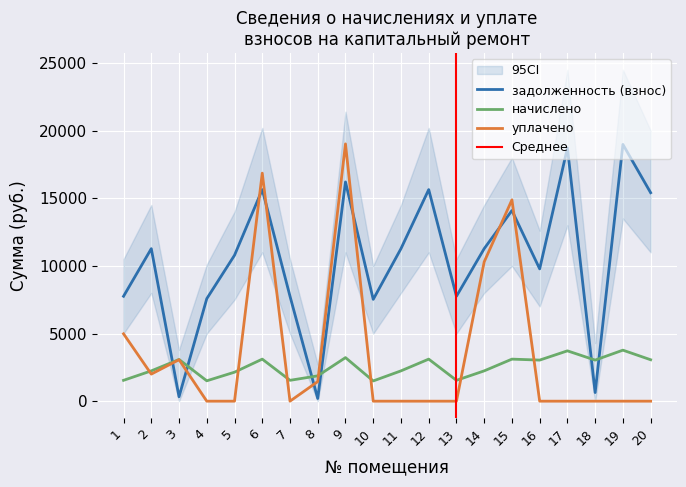

Which series has the largest range (max minus min)?

уплачено